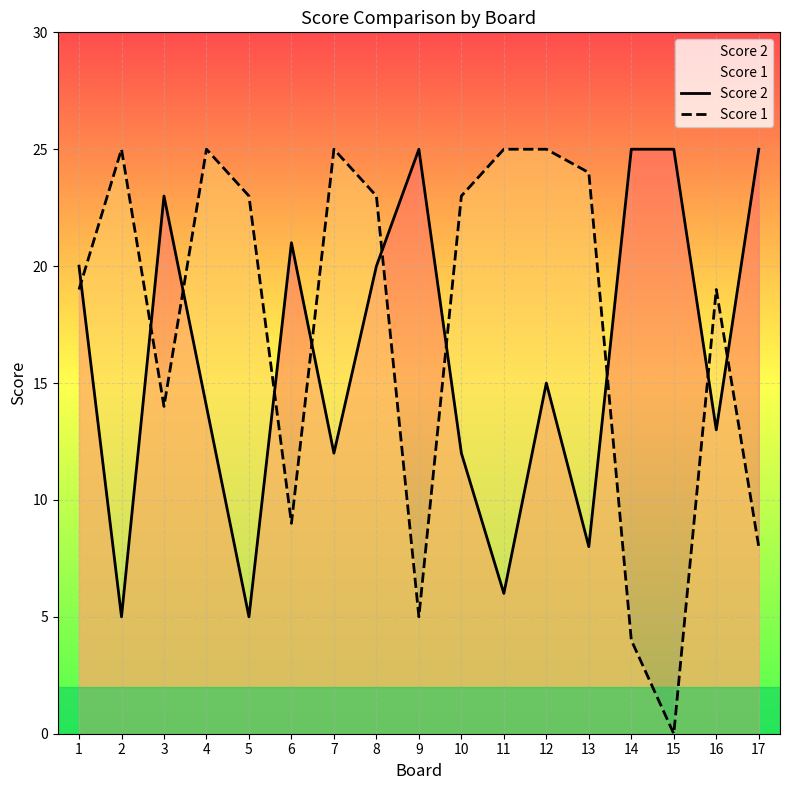

At which label is Score 1 closest to 12?

3